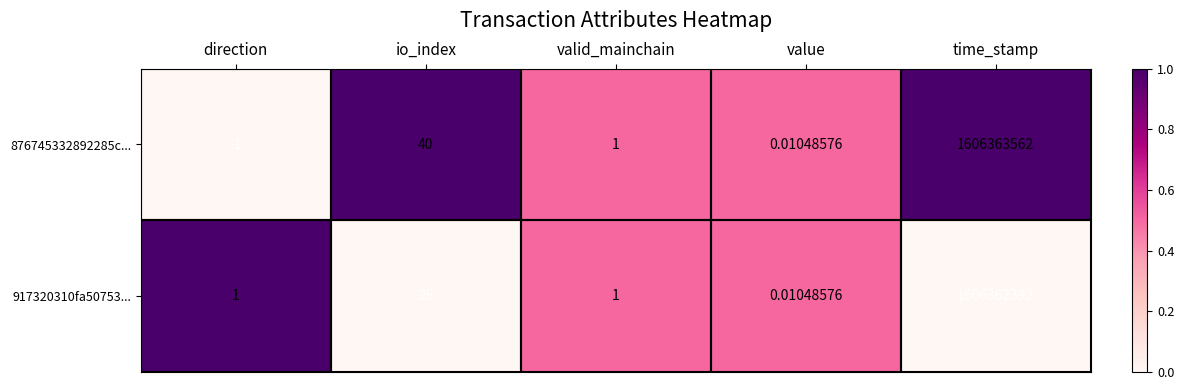

How many series are shown in this chart?

2